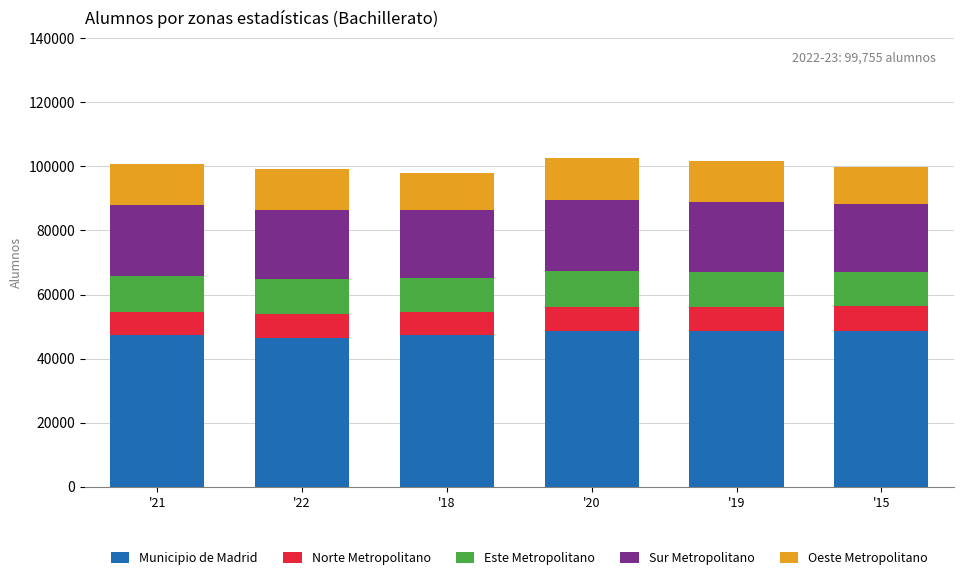

What is the sum of the Municipio de Madrid values at '21 and '15?

95983